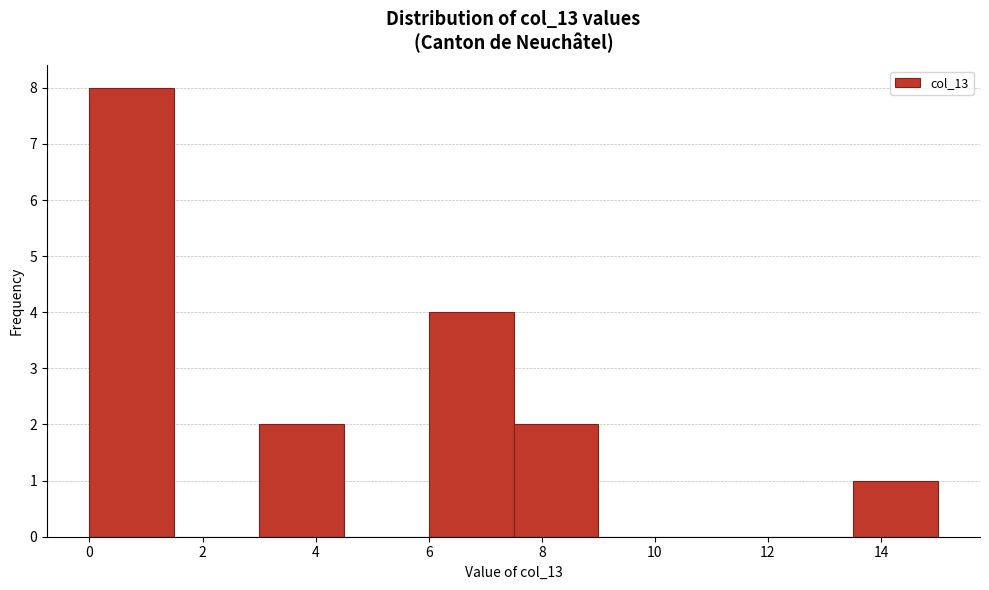

How tall is the bar that spans 3.0 to 4.5 on the x-axis? Neither the bar edges nor the heights are printed on the chart, so give them approximately, as read against the axes.

2